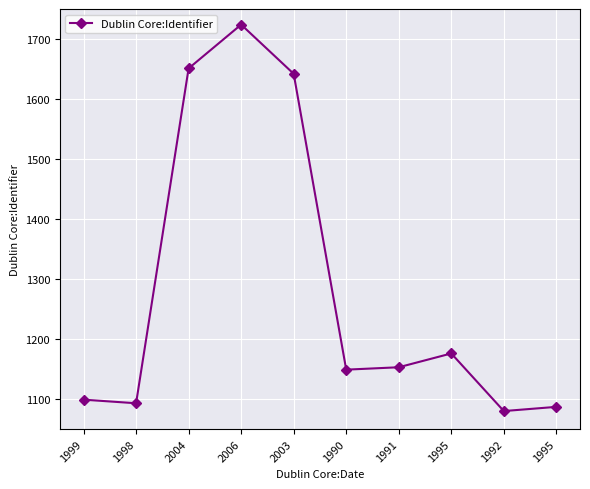

At which category does the data reach its first local peak?

2006